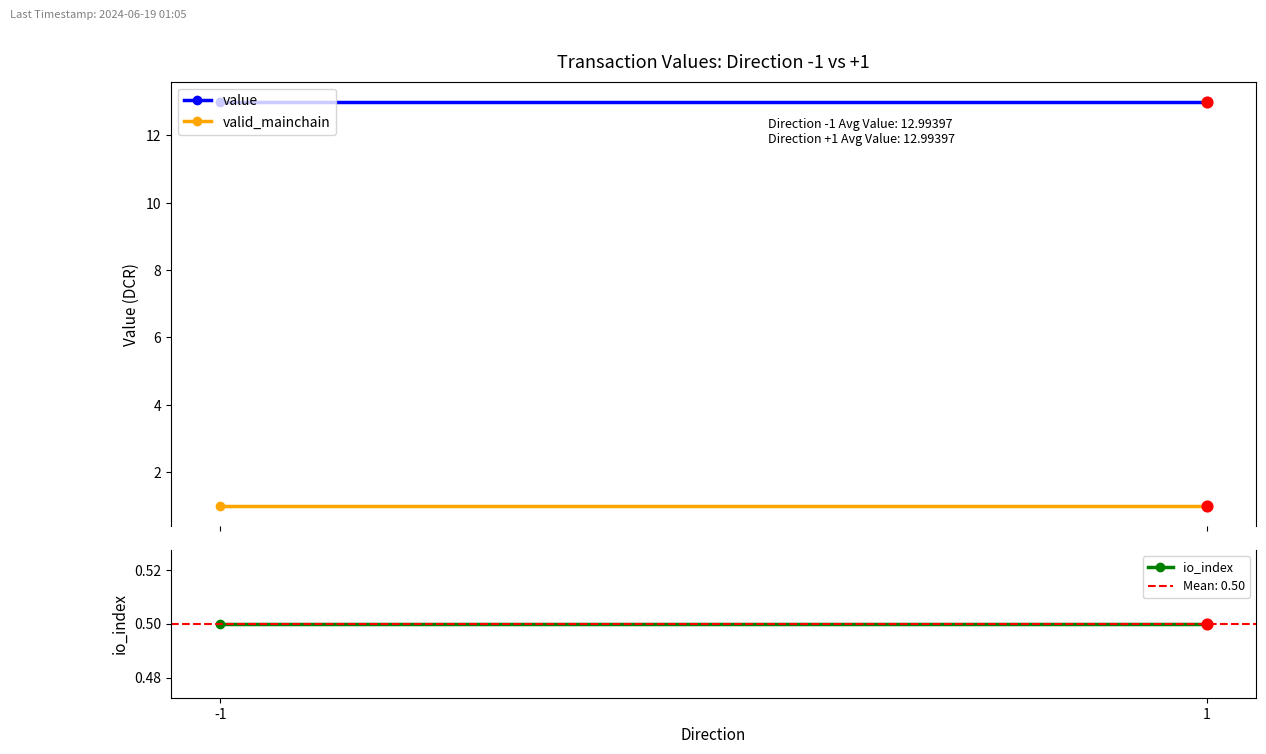

Which series contains the highest Y value?

value